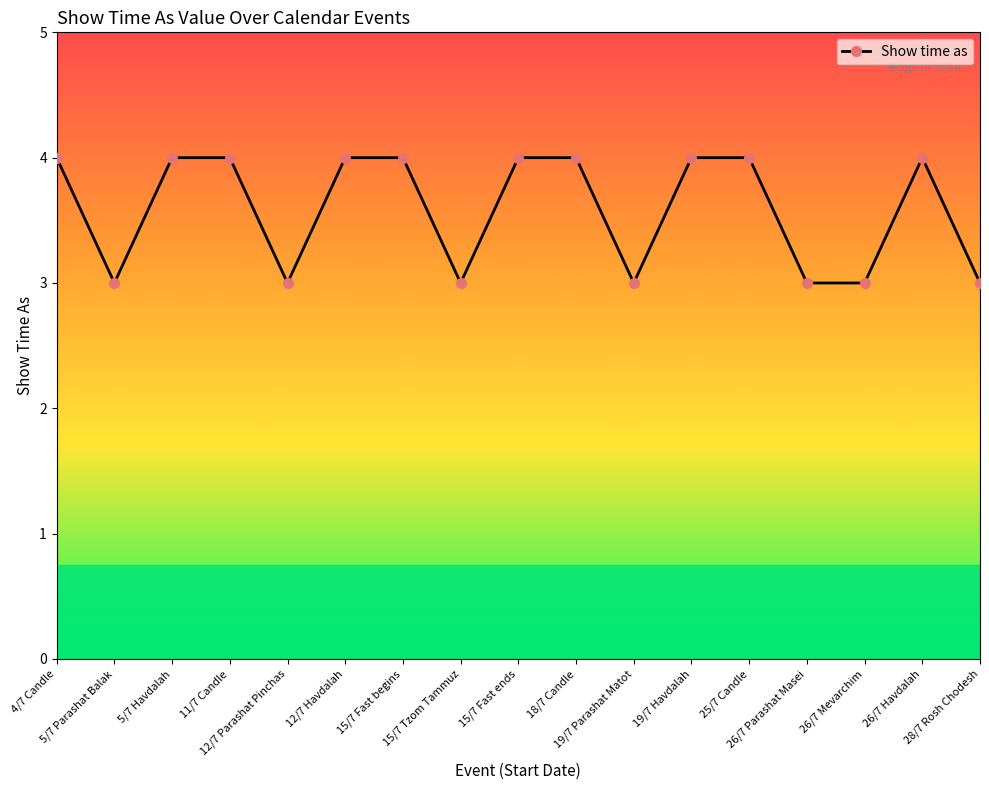

What is the smallest value displayed?

3